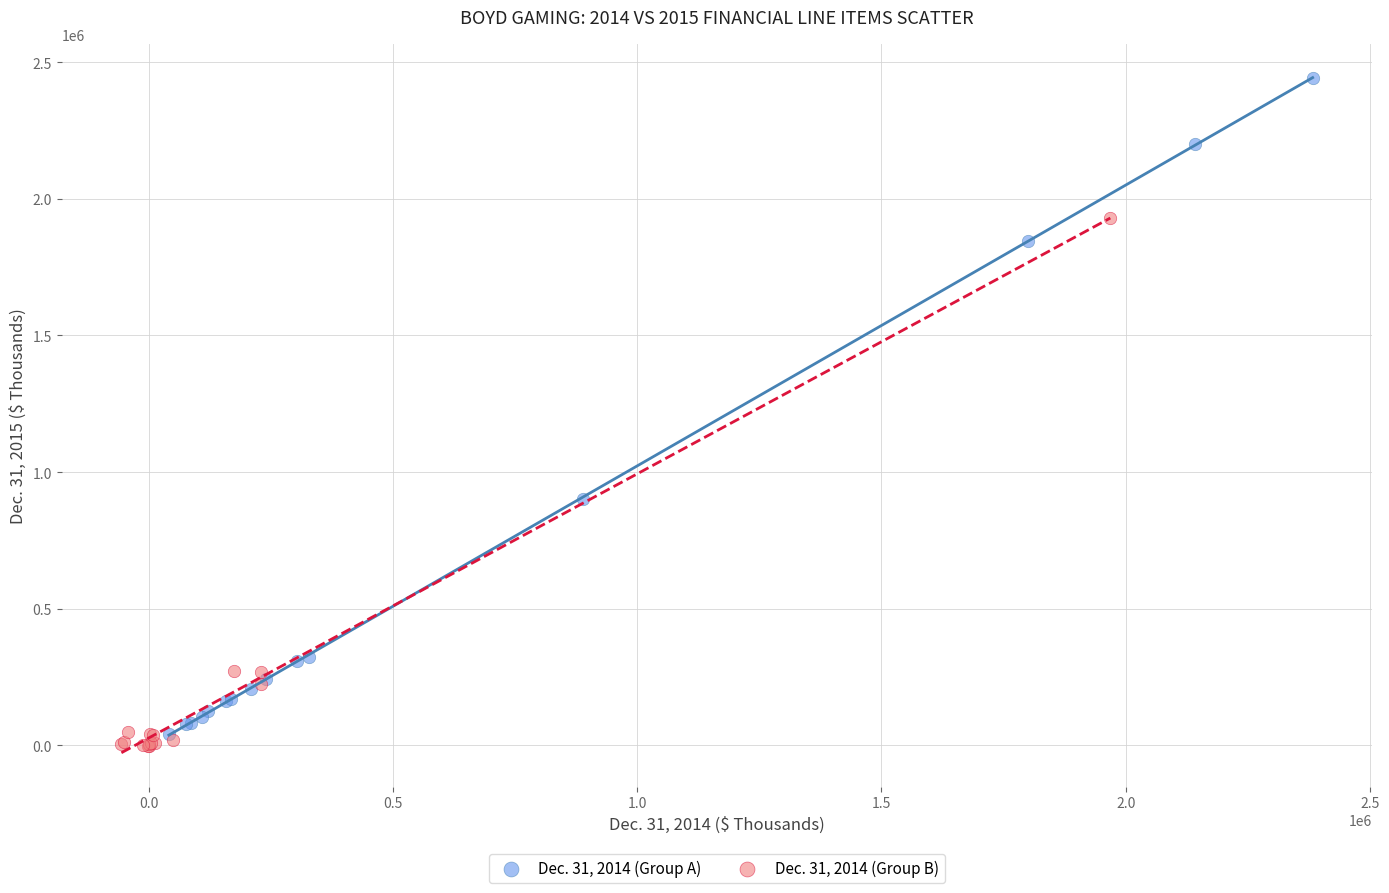

Which series contains the highest Y value?

Dec. 31, 2014 (Group A)